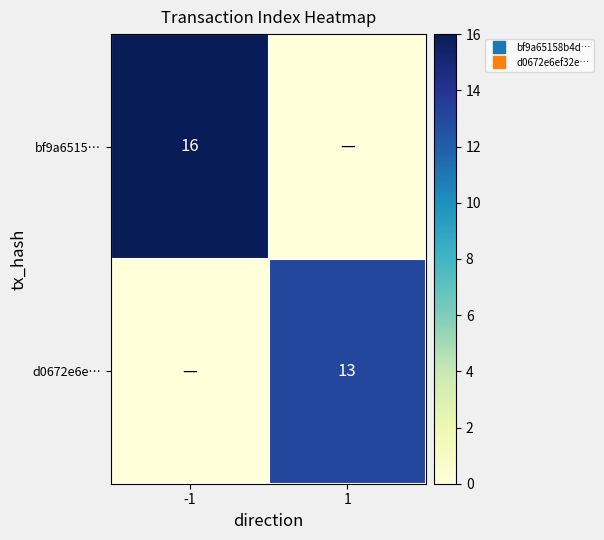

List the series in order of their peak value, highest first.

bf9a6515…, d0672e6e…